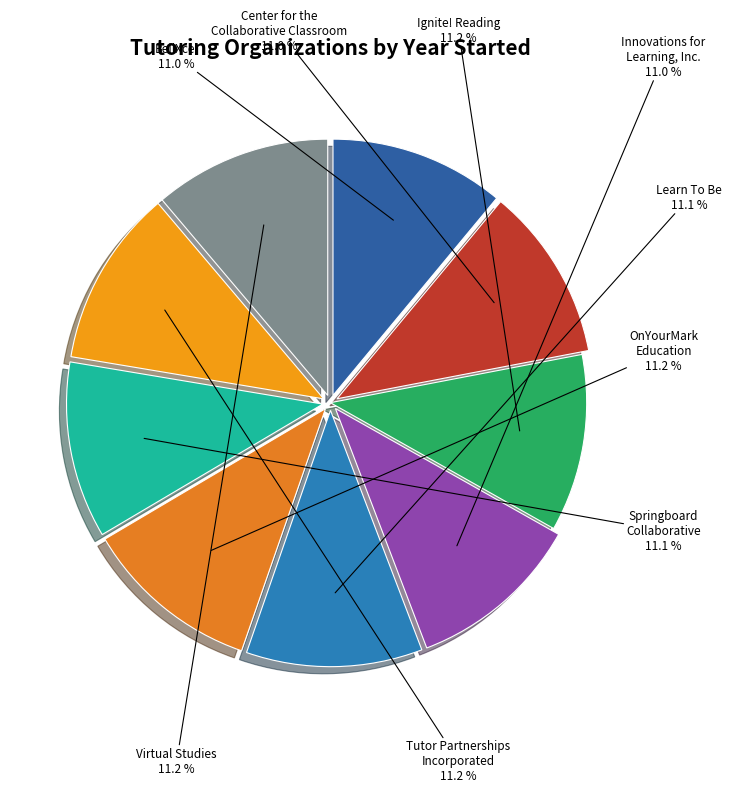

How many segments does this pie chart have?

9